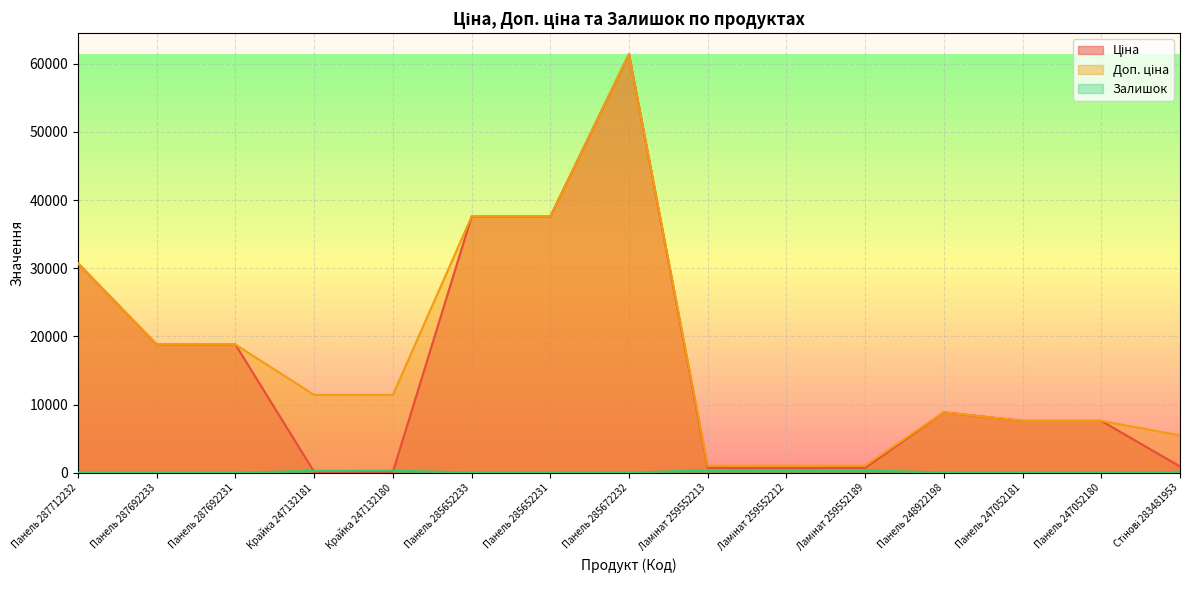

Is it true that Залишок equals 186.7 at Крайка 247132180?

False